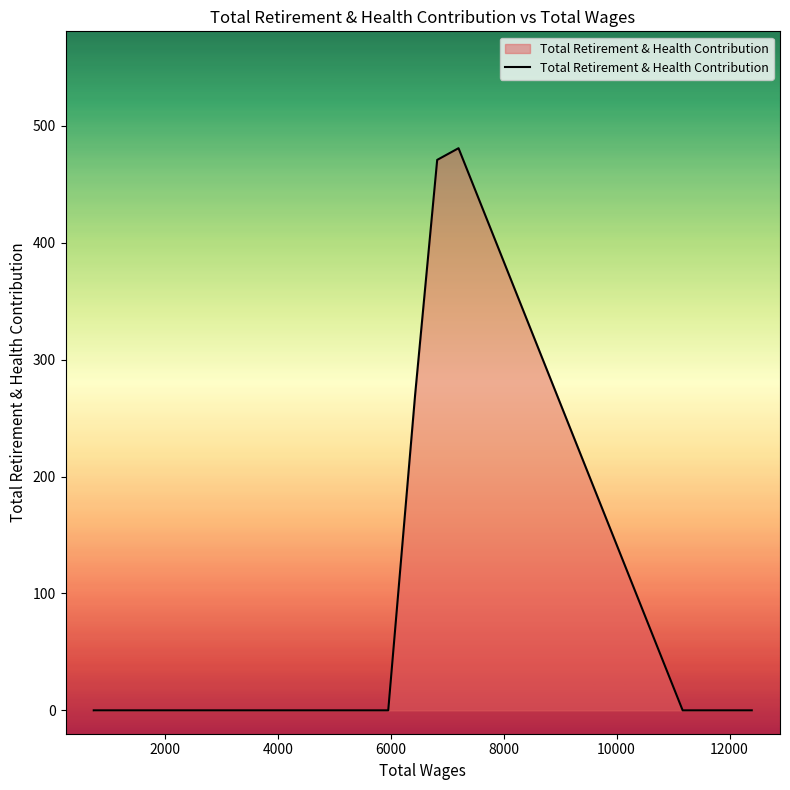

What is the difference between the second highest and minimum values?

471